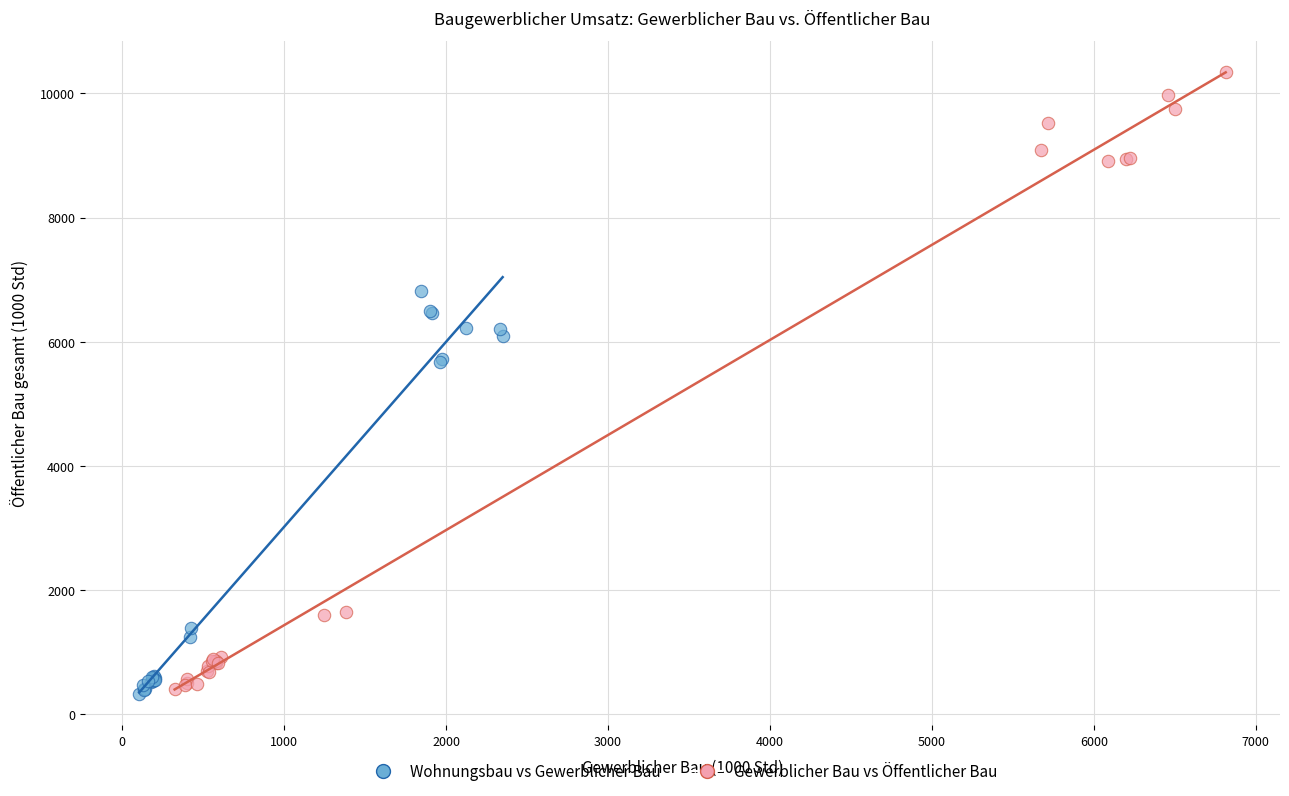

Which series reaches the maximum Y coordinate?

Gewerblicher Bau vs Öffentlicher Bau